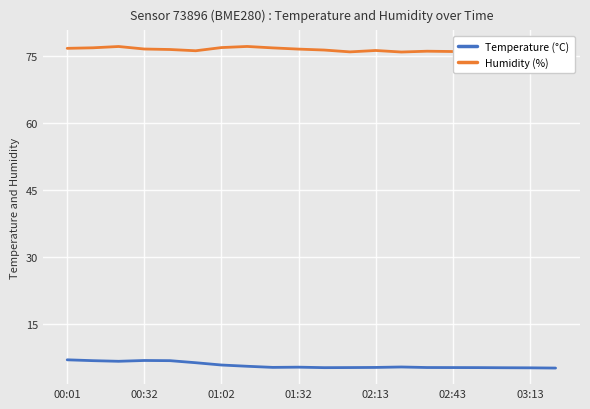

The value of Temperature (°C) at 02:43 is 5.4. True or false?

True